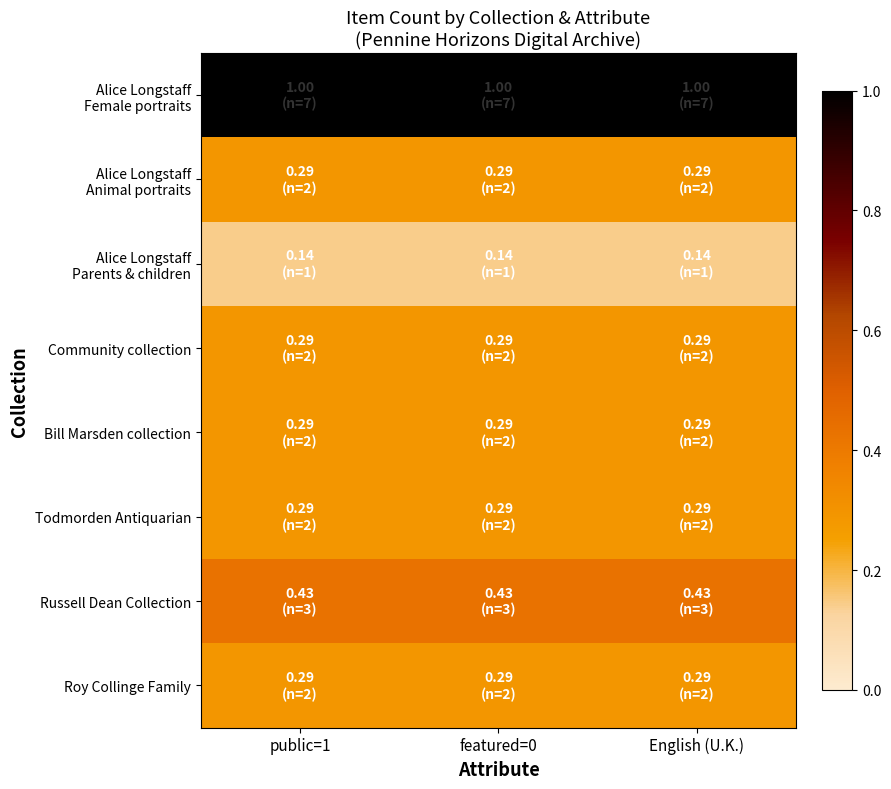

List the series in order of their peak value, highest first.

Alice Longstaff Female portraits, Russell Dean Collection, Alice Longstaff Animal portraits, Community collection, Bill Marsden collection, Todmorden Antiquarian, Roy Collinge Family, Alice Longstaff Parents & children